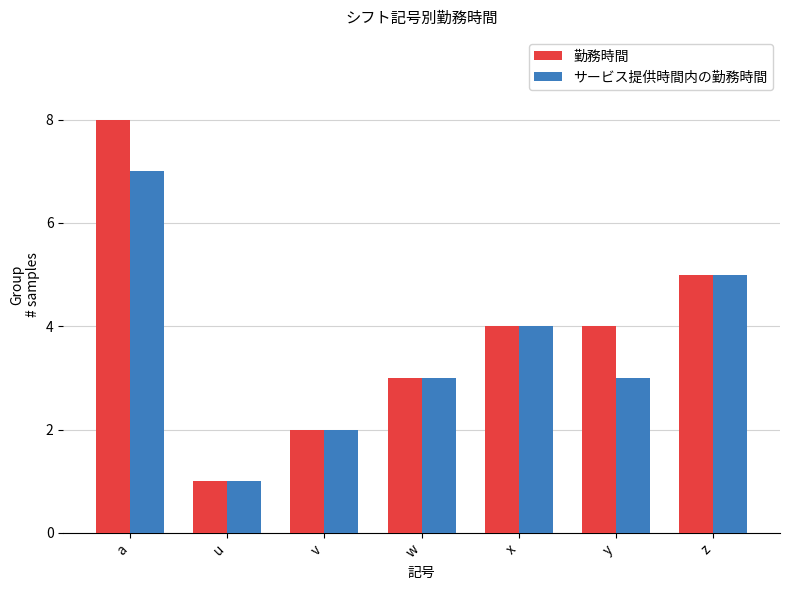

Reading left to right, transcribe all the data shown in this chart.

勤務時間: a=8	u=1	v=2	w=3	x=4	y=4	z=5
サービス提供時間内の勤務時間: a=7	u=1	v=2	w=3	x=4	y=3	z=5